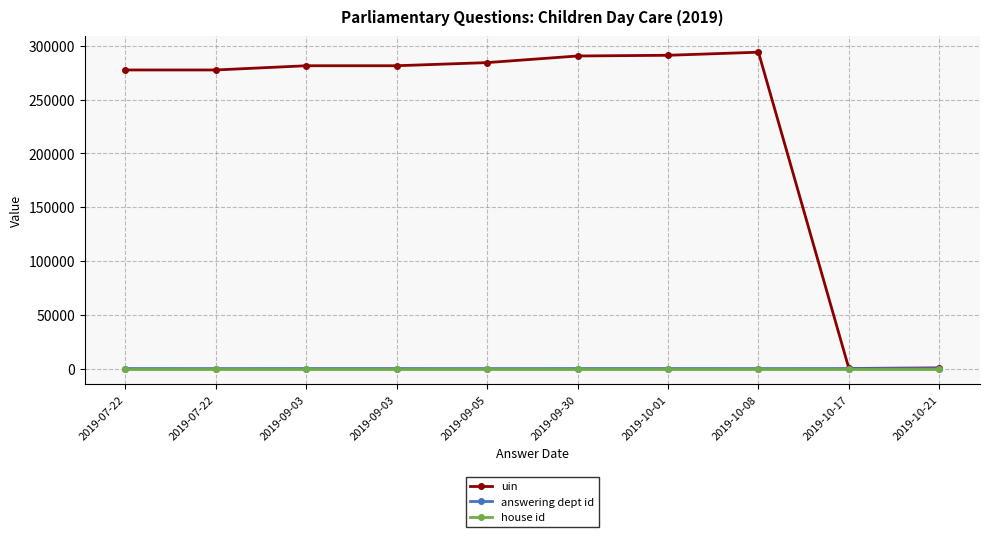

Which category has the lowest value across all series?

2019-07-22